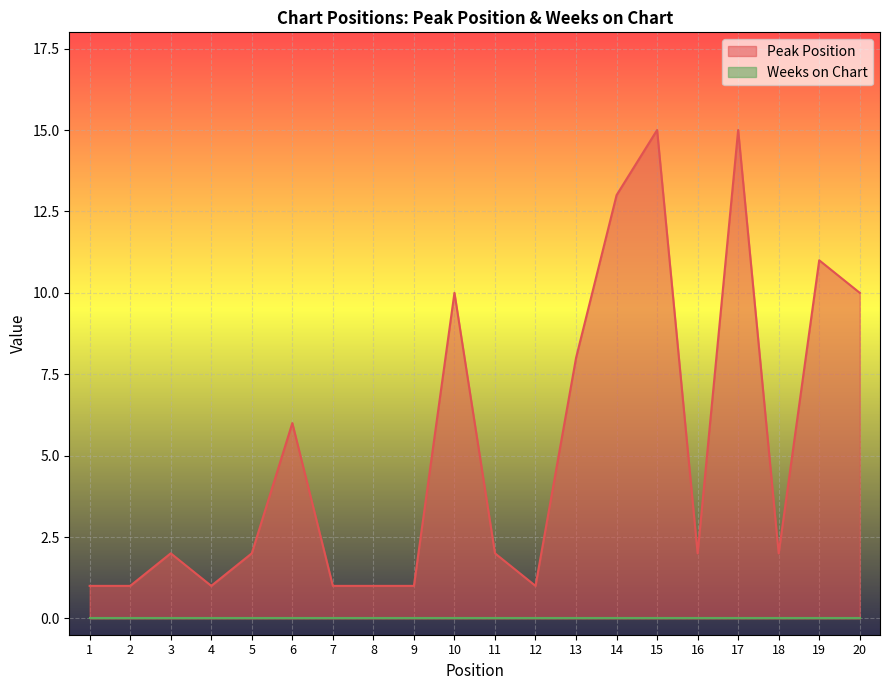

Where is the data nearest to the value 8?

13